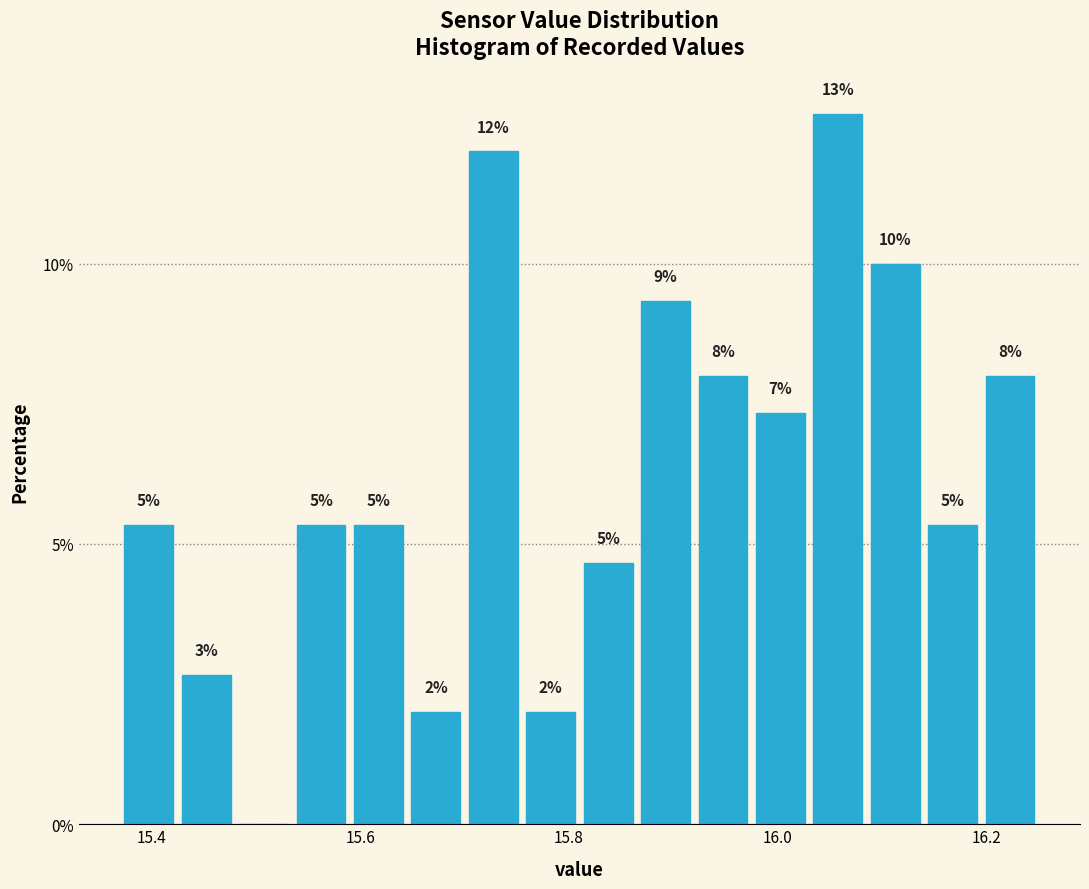

Around what value on the x-axis is the tallest bar? Give the approximate position of its centre, as read against the axis.

16.06